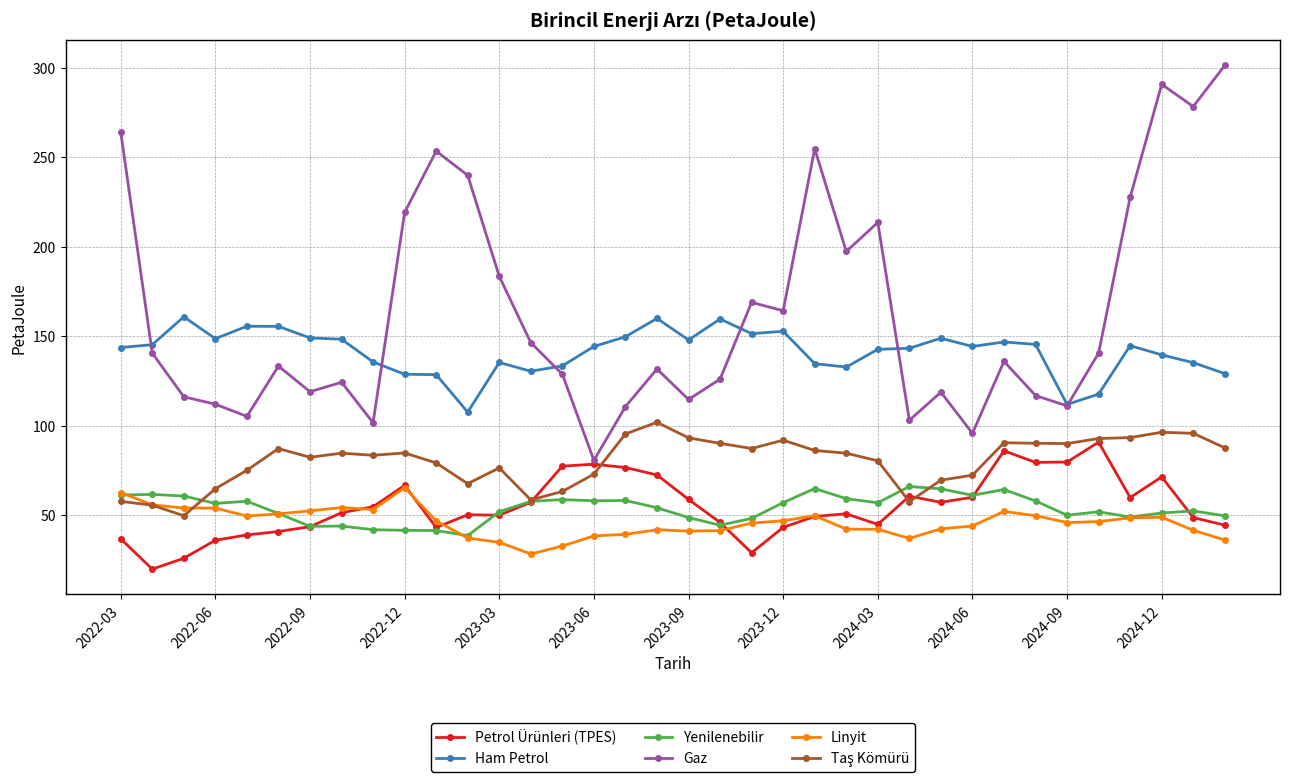

What is the value of the Yenilenebilir point at the 27th from the left?

64.7